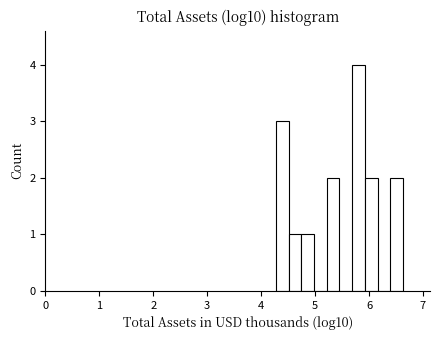

Read against the x-axis, roughly where is the centre of the tallest bar?

5.8